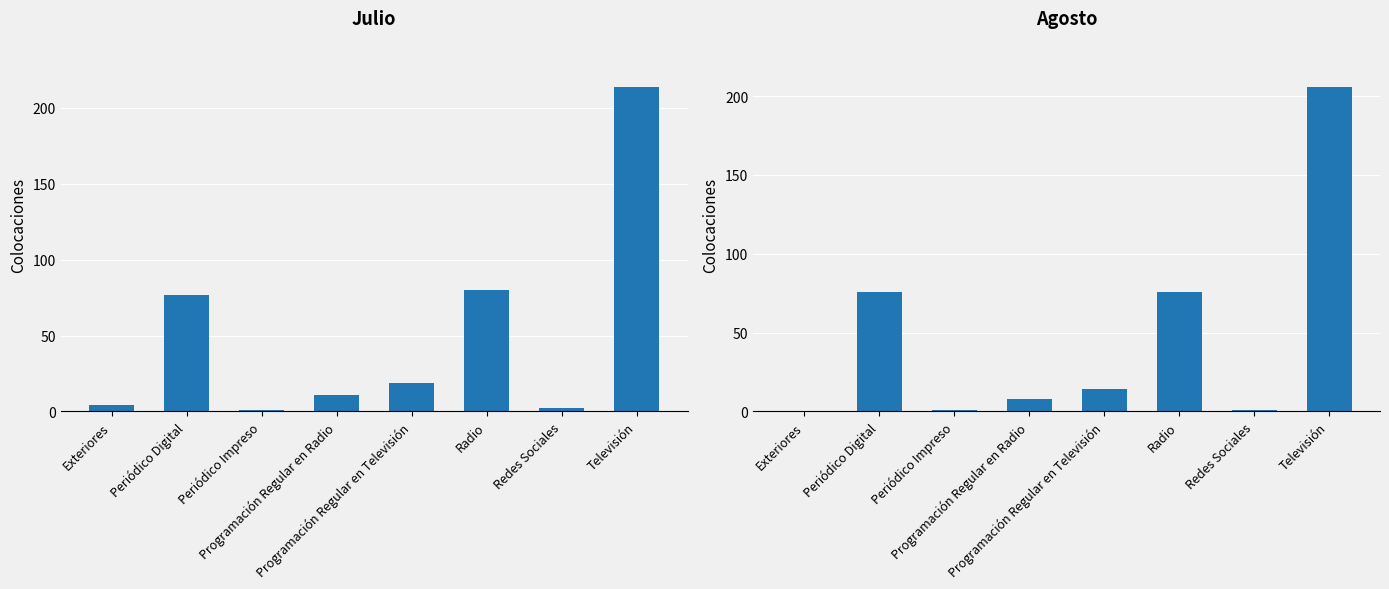

Which has a higher value, Periódico Impreso or Redes Sociales?

Redes Sociales